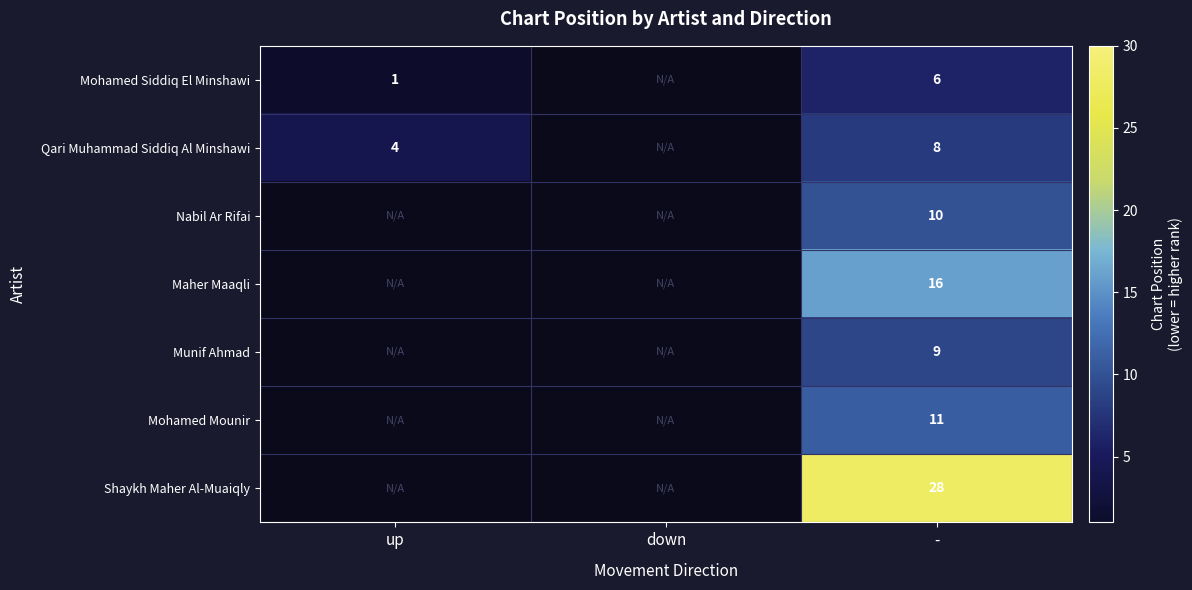

At which category is the sum across all series the highest?

-